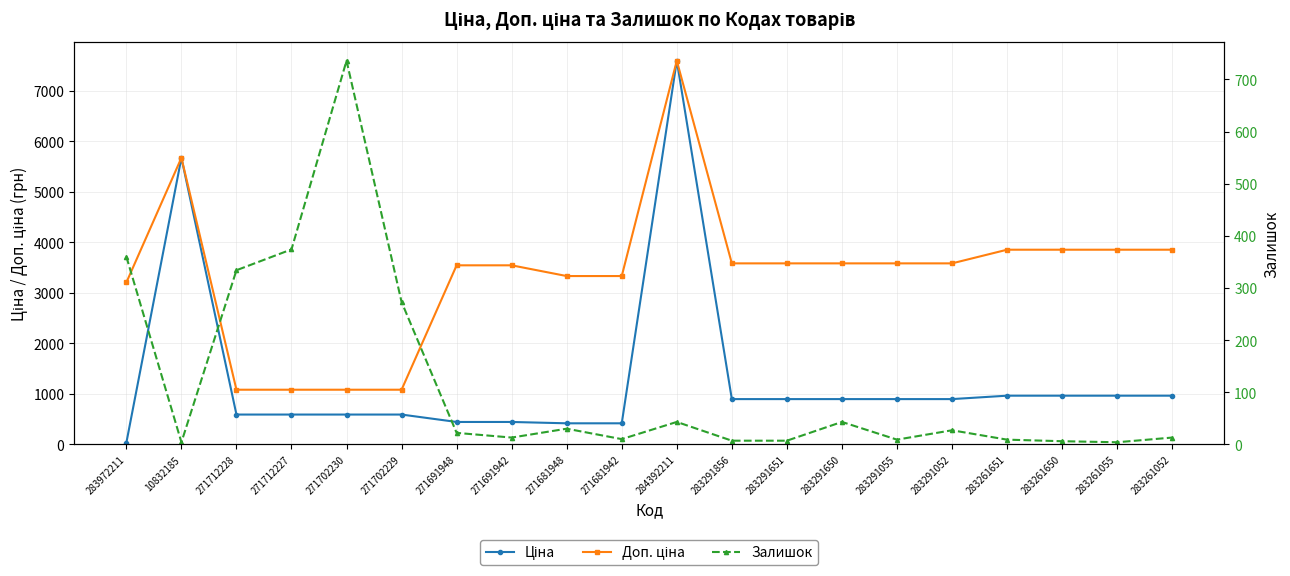

Is it true that Залишок equals 273.0 at 271702229?

True